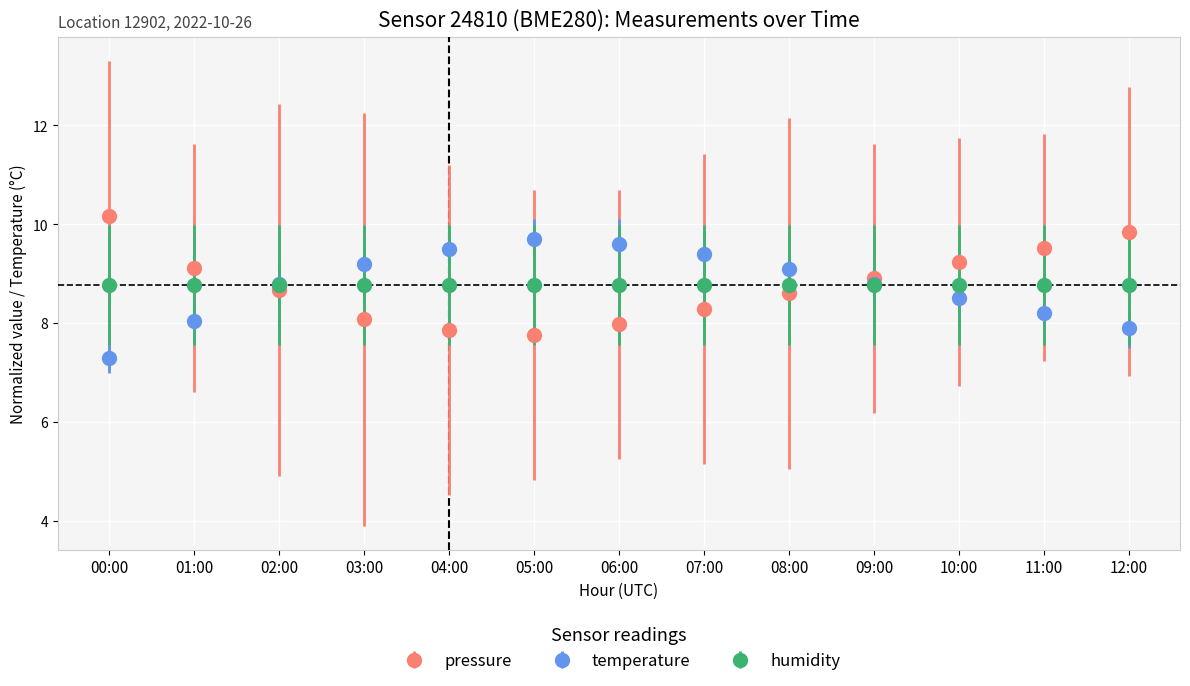

Where do temperature and pressure first cross each other?

01:00 and 02:00